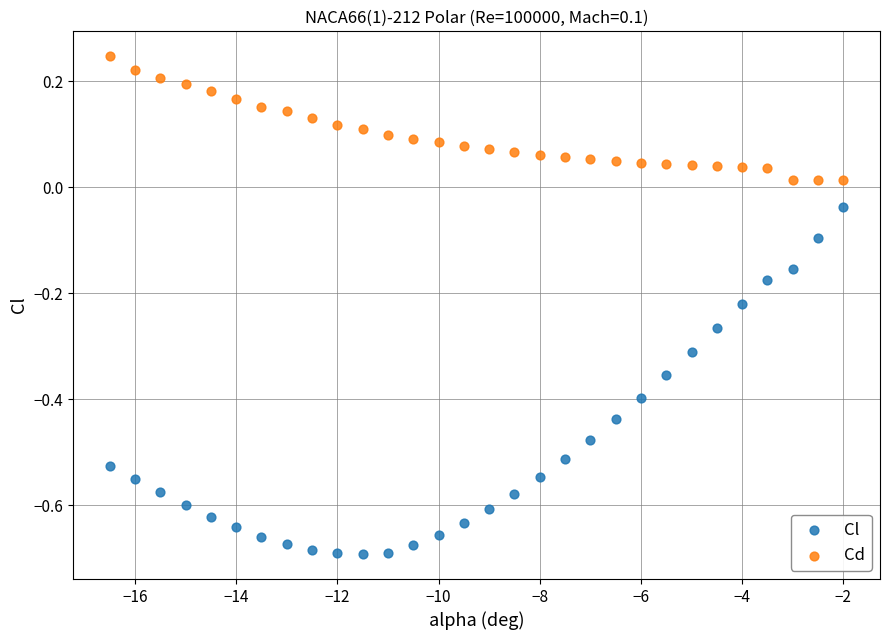

Across all data points, what is the range of Y values (max minus min)?

0.9